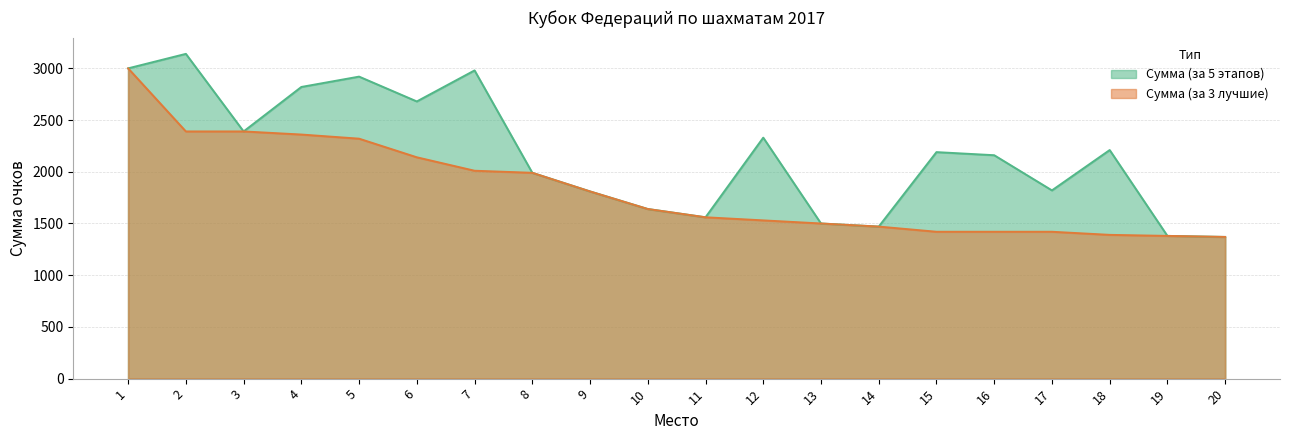

Reading right to left, list all the values displayed in this chart.

Сумма (за 5 этапов): 20=1370	19=1380	18=2210	17=1820	16=2160	15=2190	14=1470	13=1500	12=2330	11=1560	10=1640	9=1810	8=1990	7=2980	6=2680	5=2920	4=2820	3=2390	2=3140	1=3000
Сумма (за 3 лучшие): 20=1370	19=1380	18=1390	17=1420	16=1420	15=1420	14=1470	13=1500	12=1530	11=1560	10=1640	9=1810	8=1990	7=2010	6=2140	5=2320	4=2360	3=2390	2=2390	1=3000